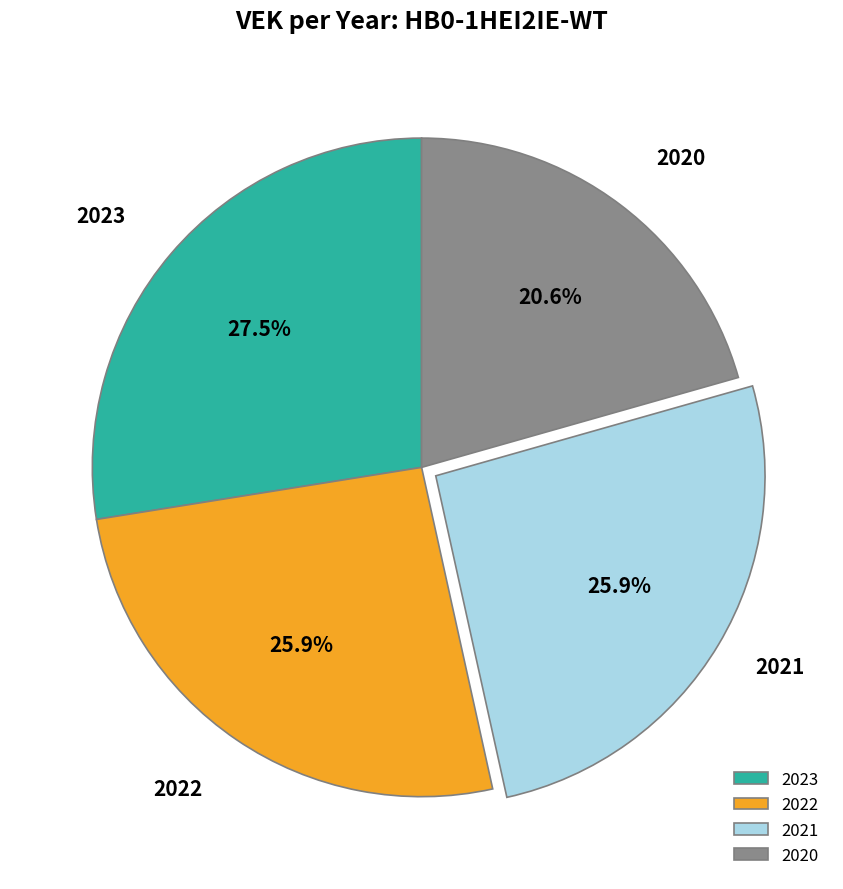

Which category has the biggest portion of the pie?

2023